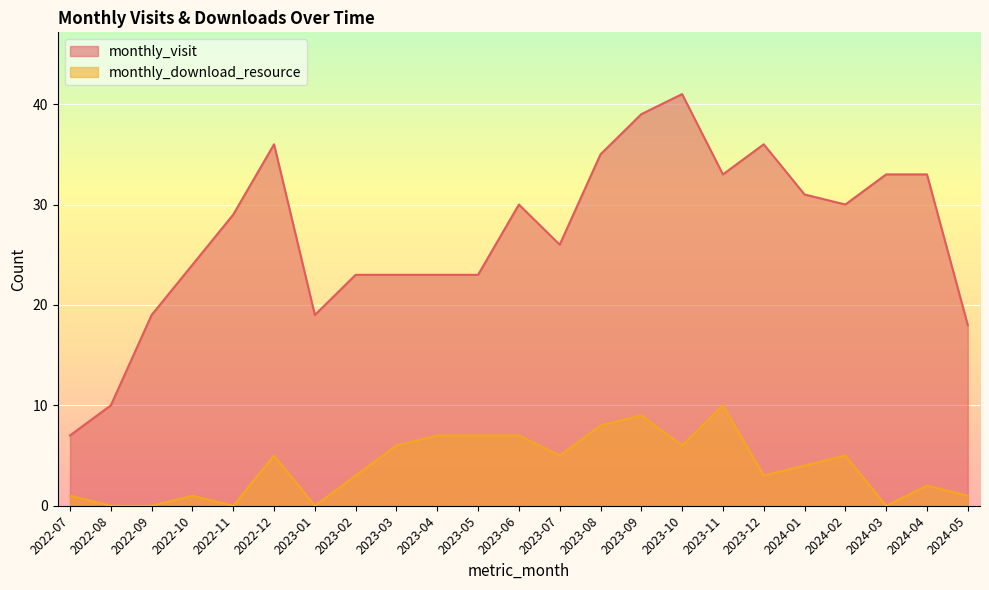

What is the label of the 4th point from the left?

2022-10